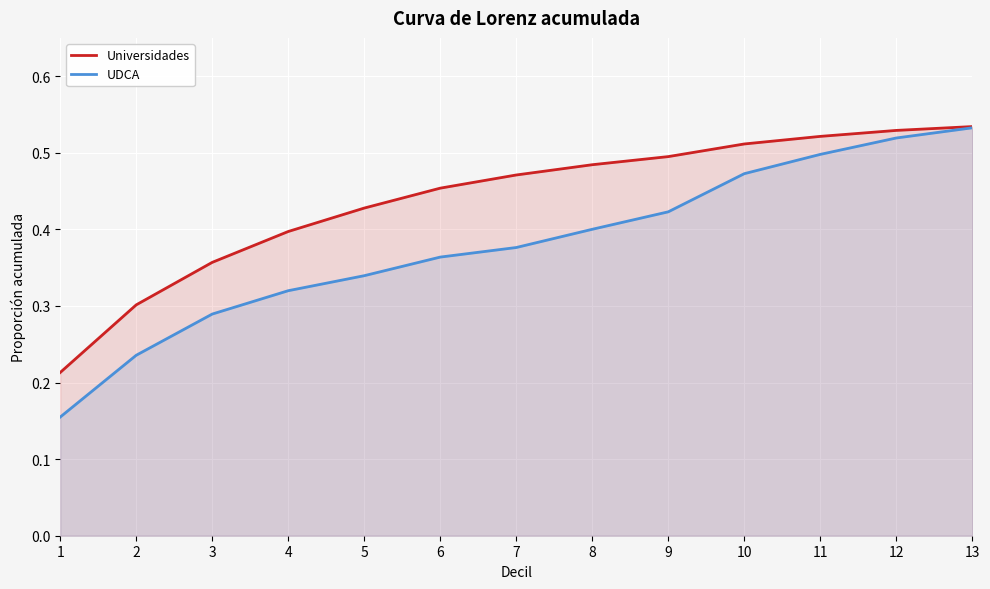

What is the total value across all series at 9?

0.9